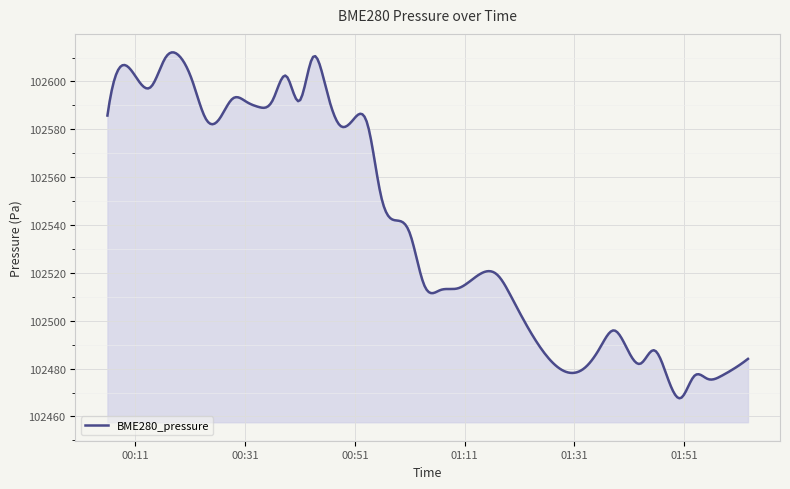

What is the smallest value displayed?

102467.6